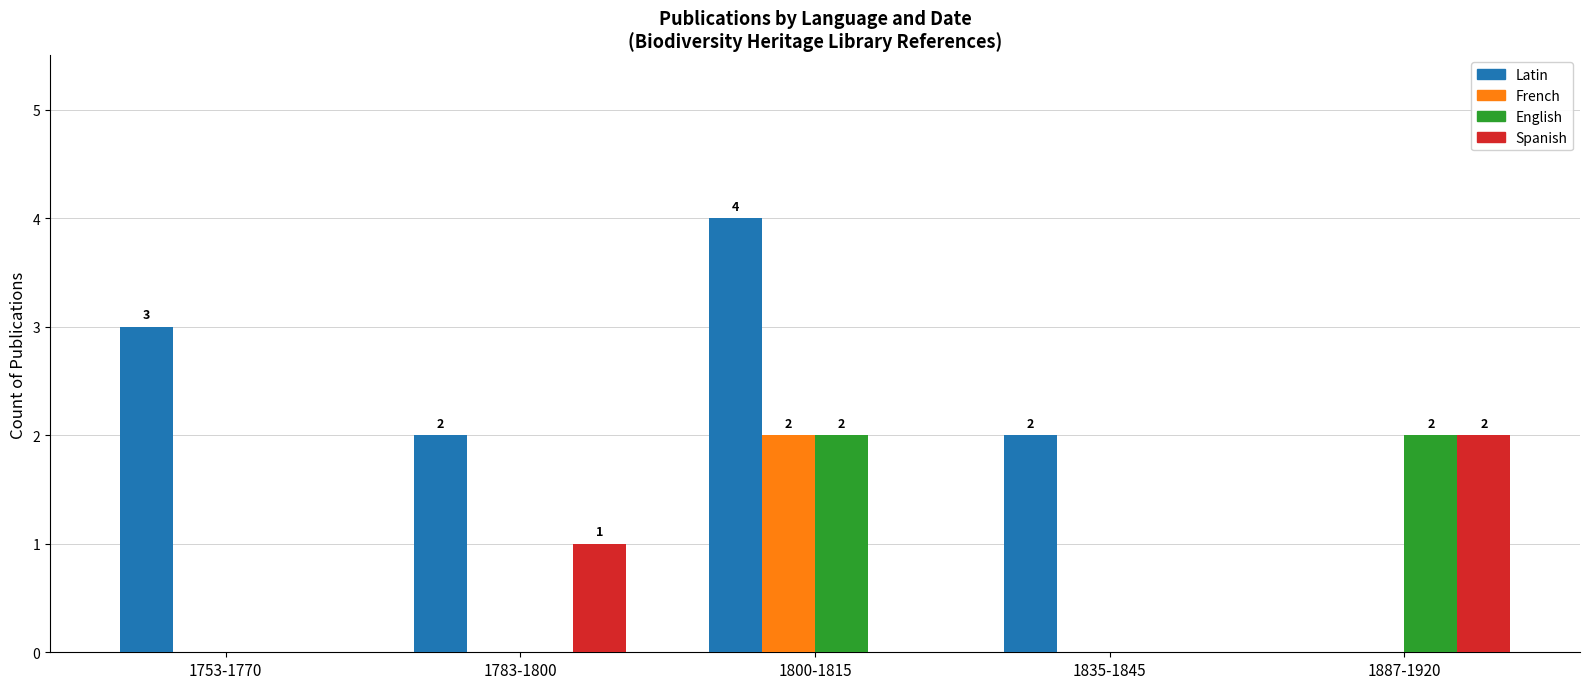

What are all the series names shown in the legend?

Latin, French, English, Spanish